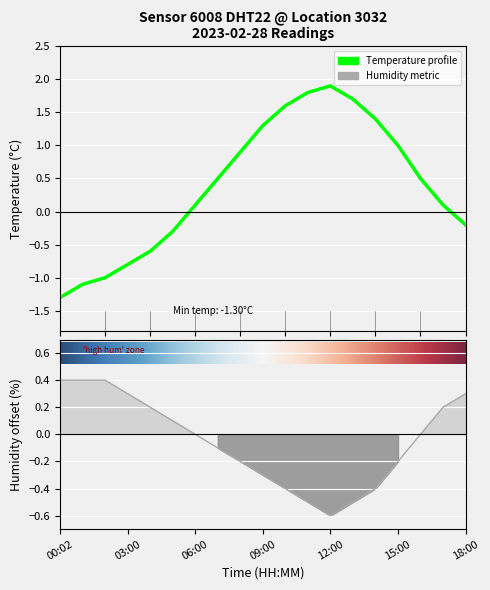

Reading left to right, list all the values displayed in this chart.

temperature: 00:02=-1.3	01:00=-1.1	02:00=-1.0	03:00=-0.8	04:00=-0.6	05:00=-0.3	06:00=0.1	07:00=0.5	08:00=0.9	09:00=1.3	10:00=1.6	11:00=1.8	12:00=1.9	13:00=1.7	14:00=1.4	15:00=1.0	16:00=0.5	17:00=0.1	18:00=-0.2
humidity: 00:02=0.4	01:00=0.4	02:00=0.4	03:00=0.3	04:00=0.2	05:00=0.1	06:00=0.0	07:00=-0.1	08:00=-0.2	09:00=-0.3	10:00=-0.4	11:00=-0.5	12:00=-0.6	13:00=-0.5	14:00=-0.4	15:00=-0.2	16:00=0.0	17:00=0.2	18:00=0.3